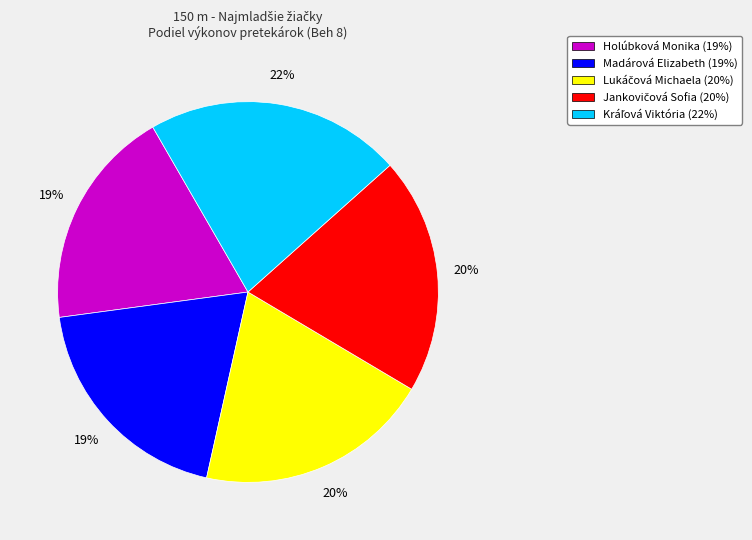

To the nearest percent, what is the difference between the largest and smallest slice percentages?

3%